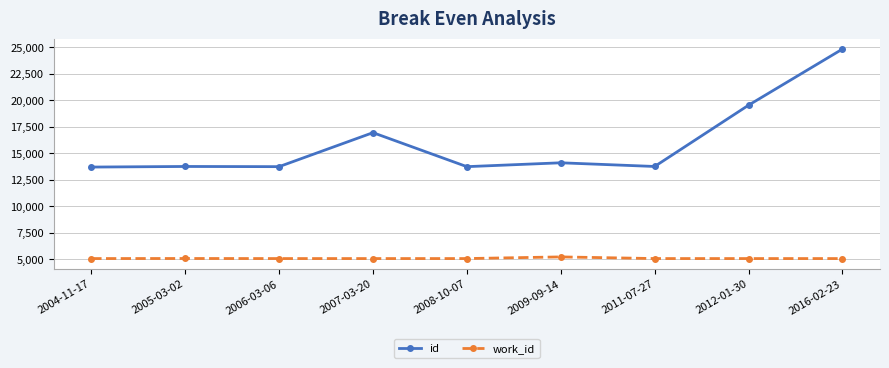

The id series shows 14118 at 2009-09-14. True or false?

True